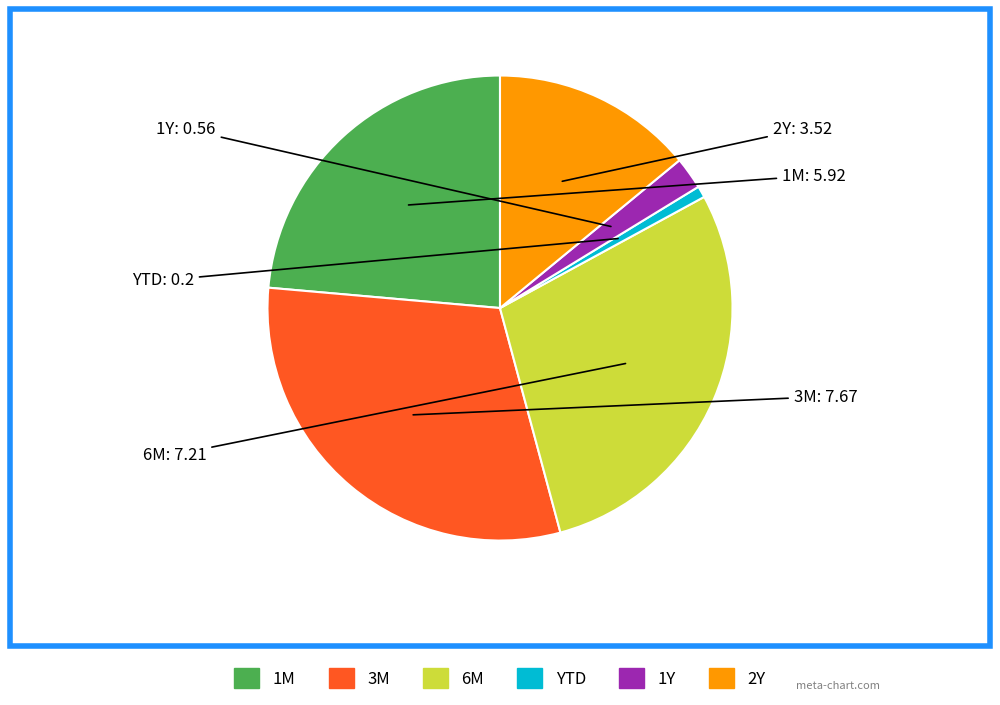

Does 3M account for over 50% of the chart?

No